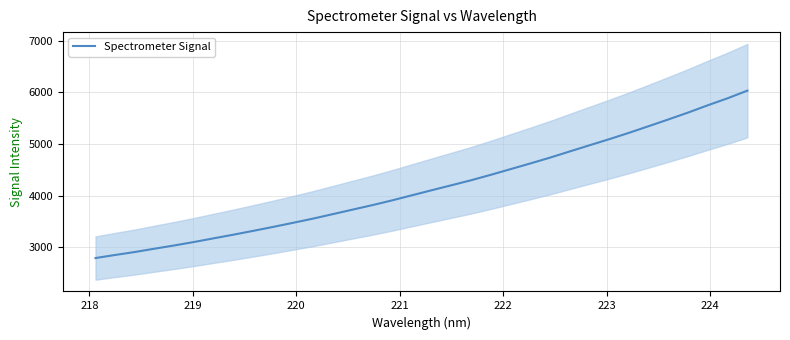

What is the minimum value for Spectrometer Signal?

2790.9